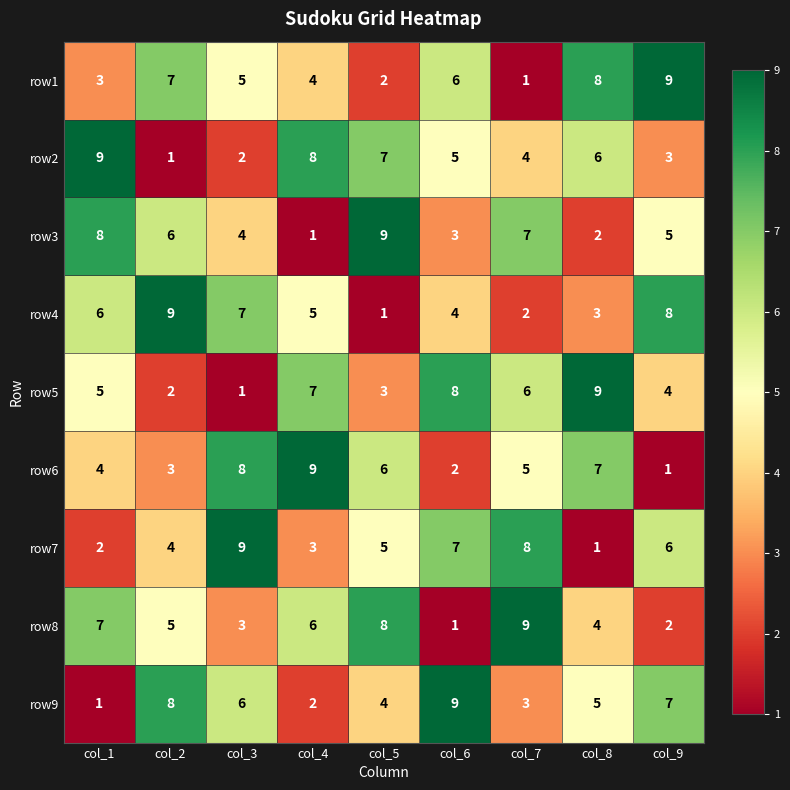

What is the difference between the second highest and second lowest values in the row3 series?

6